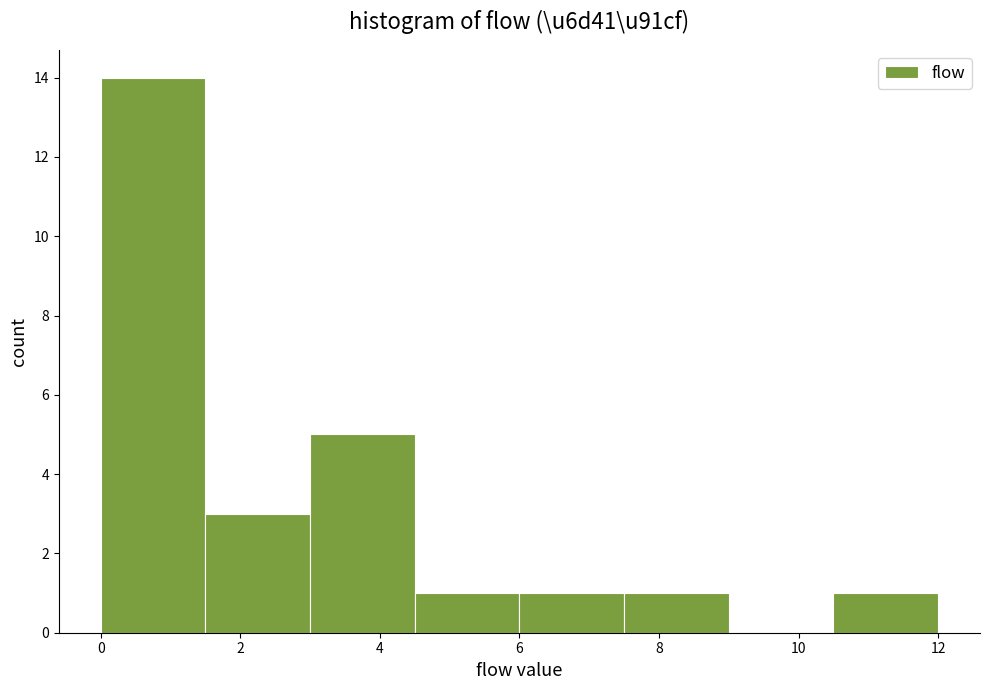

What is the height of the bar covering 3.0 to 4.5 on the x-axis? Neither the bar edges nor the heights are printed on the chart, so give them approximately, as read against the axes.

5